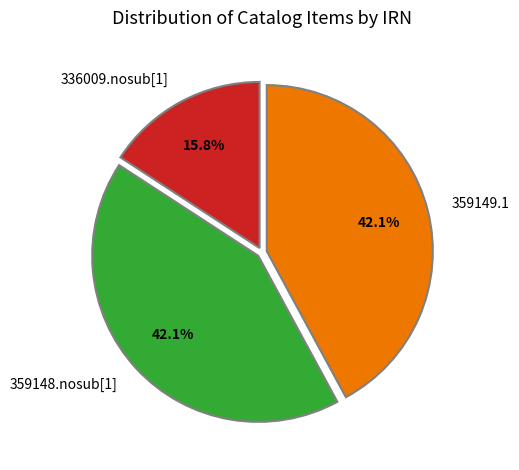

Is it true that 336009.nosub[1] is 22% of the pie?

False